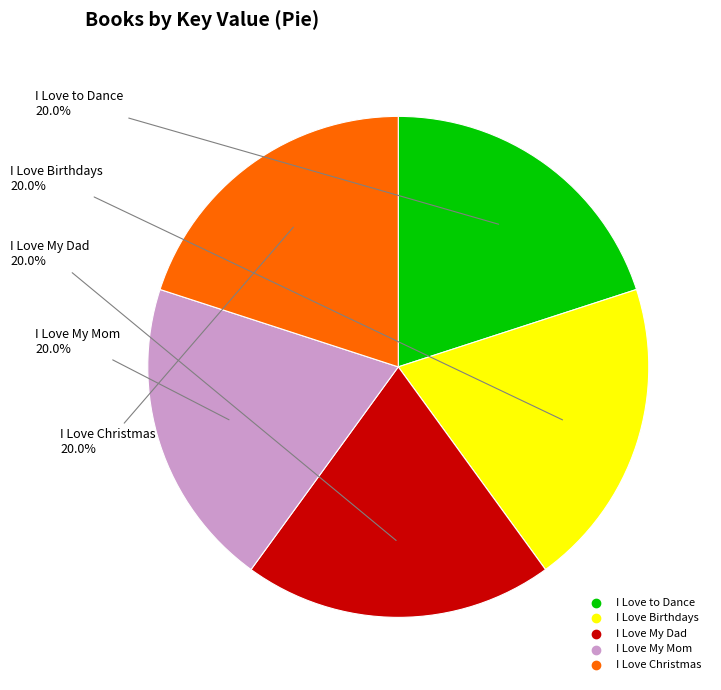

Combined, what portion of the pie is I Love My Dad and I Love Christmas?

40.0%